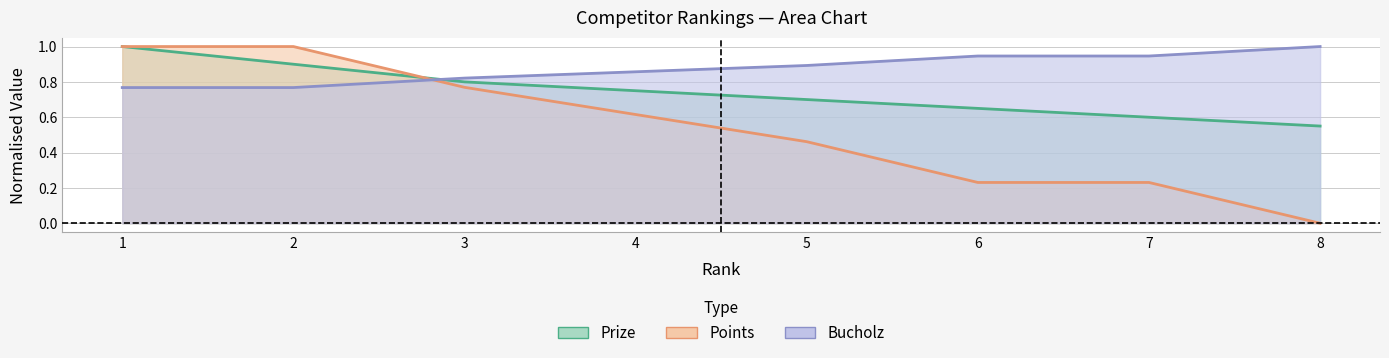

What is the sum of the Bucholz values at 7 and 2?

1.2